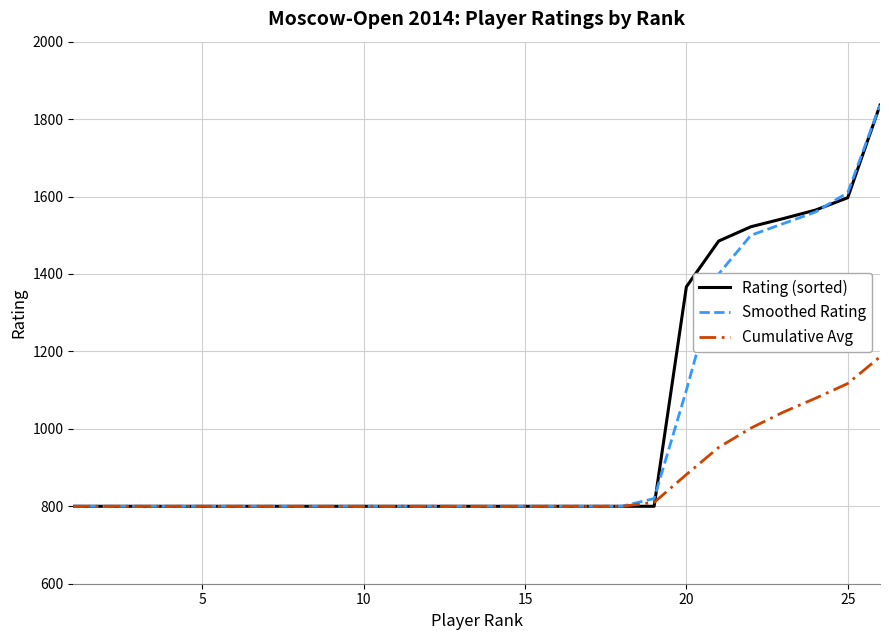

What is the minimum value shown in the chart?

800